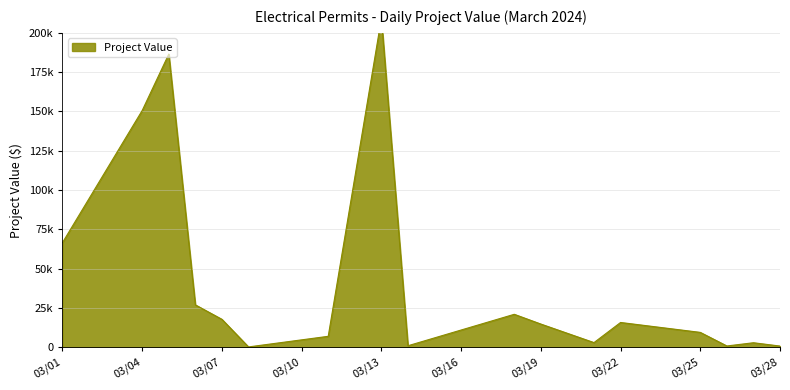

The value at 2024-03-08 is 250.0. True or false?

True